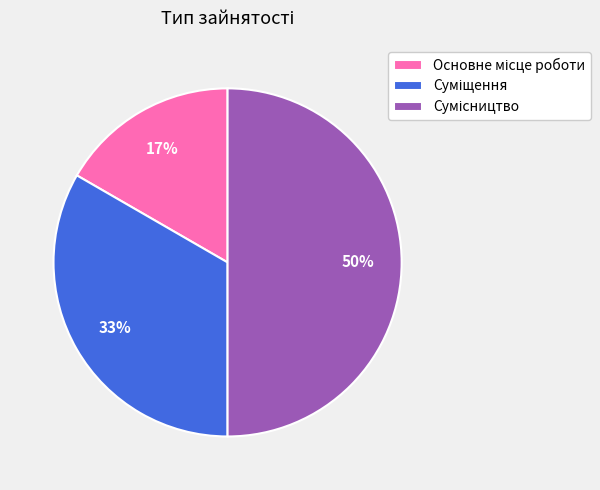

To the nearest percent, what is the difference between the largest and smallest slice percentages?

33%